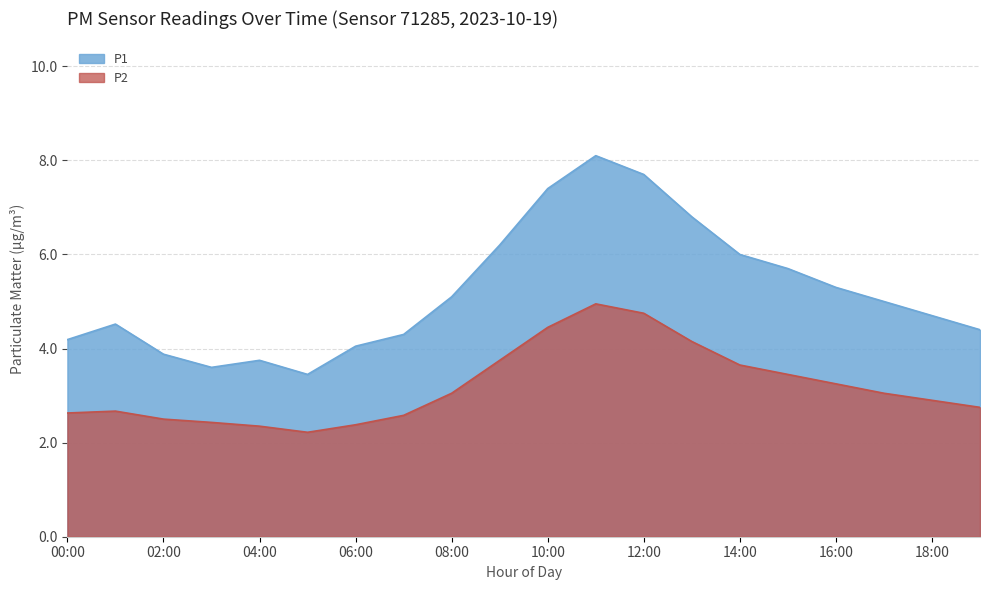

The value of P1 at 10:00 is 11.1. True or false?

False